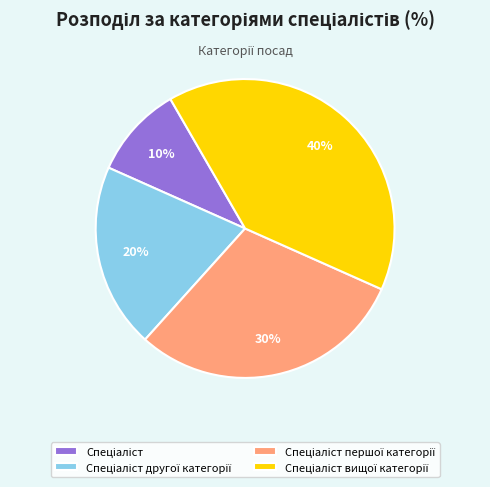

To the nearest percent, what is the difference between the largest and smallest slice percentages?

30%